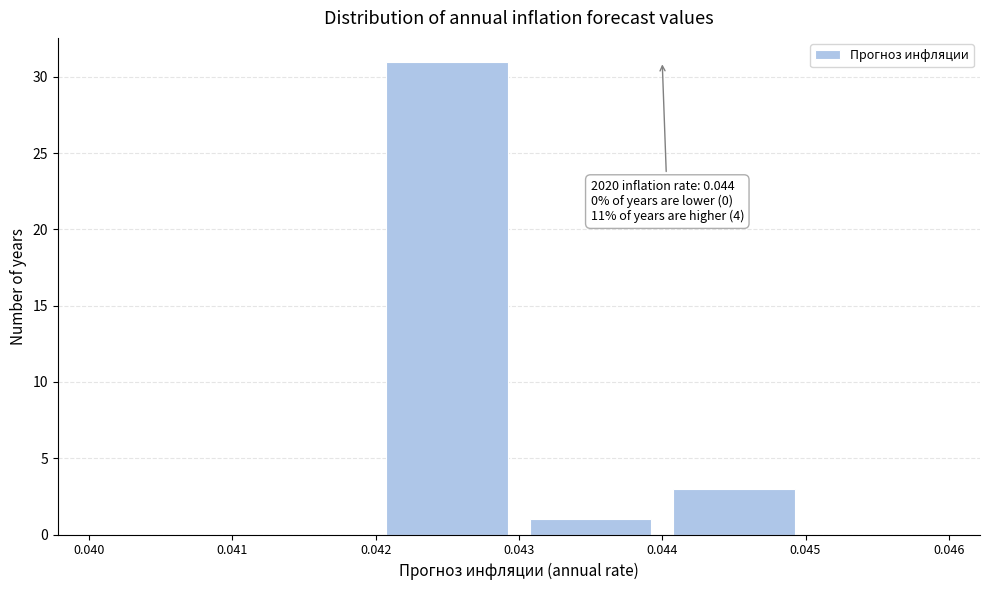

Which range on the x-axis has the tallest bar?

0.042 to 0.043